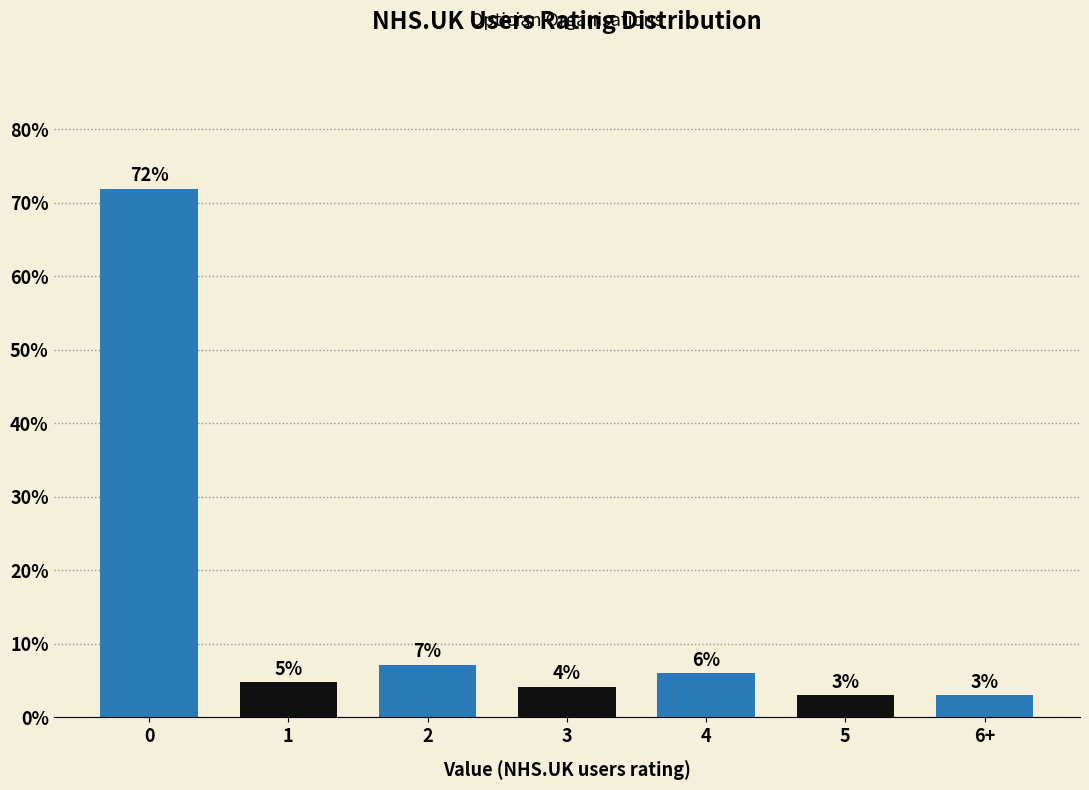

The value at 3 is 4.2. True or false?

True